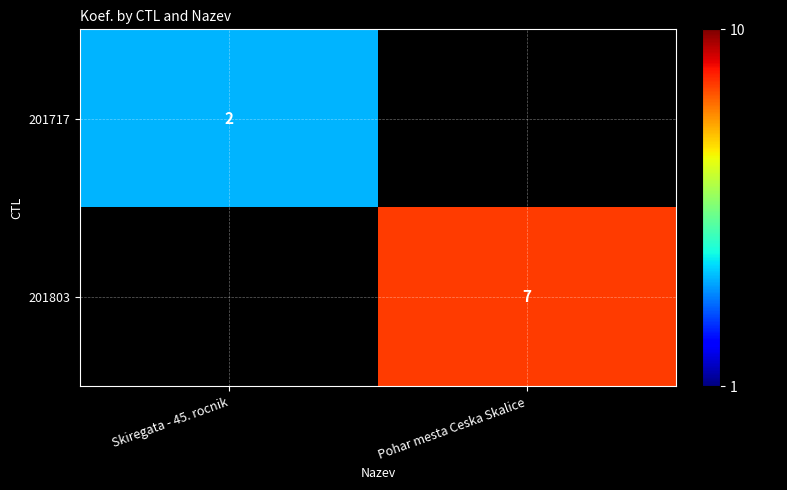

Is it true that 201717 equals 3 at Skiregata - 45. rocnik?

False